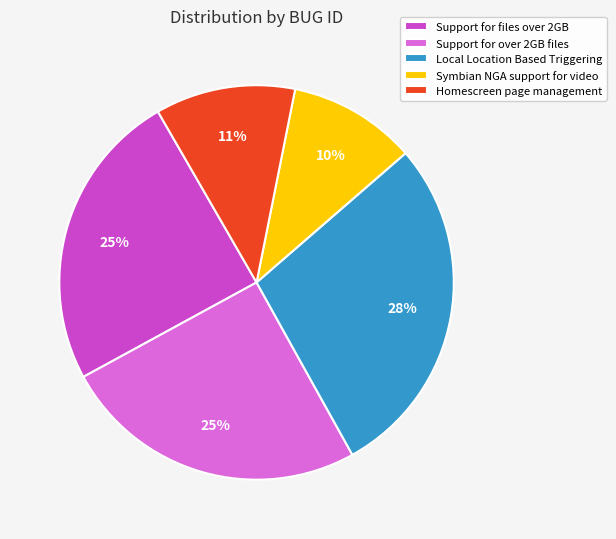

Which category has the biggest portion of the pie?

Local Location Based Triggering